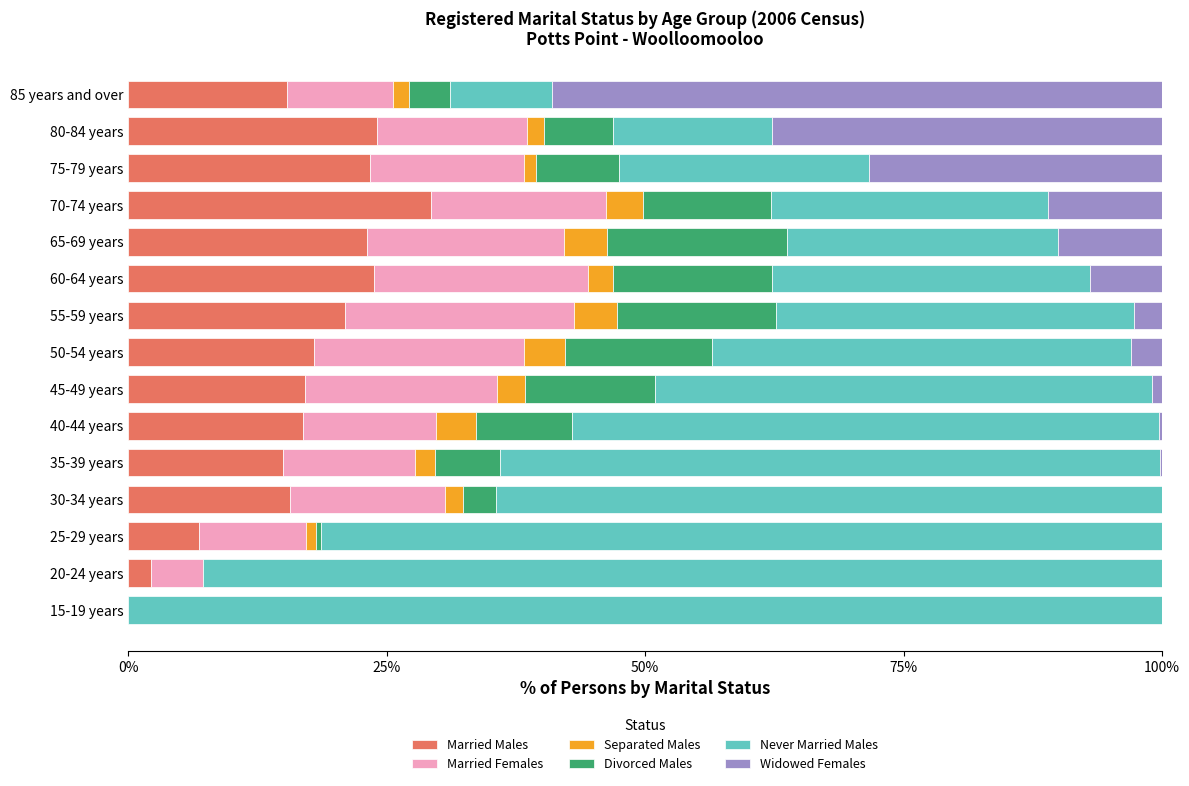

What is the total value across all series at 15-19 years?

100.0